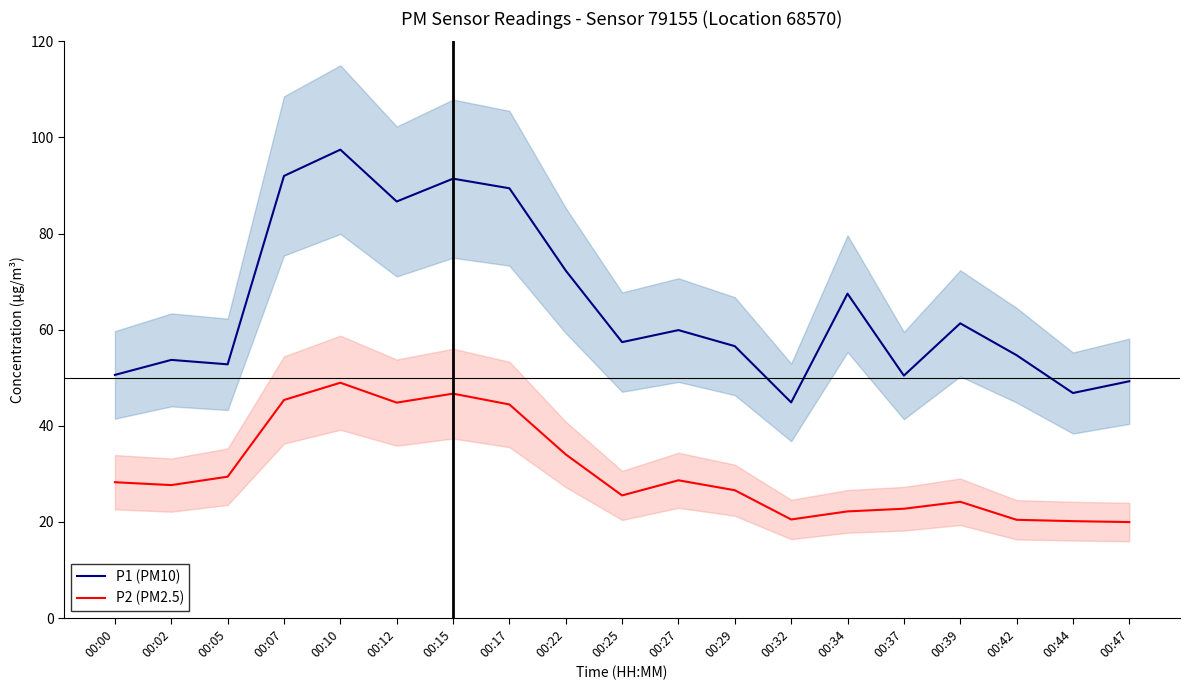

How many lines are shown in the chart?

2